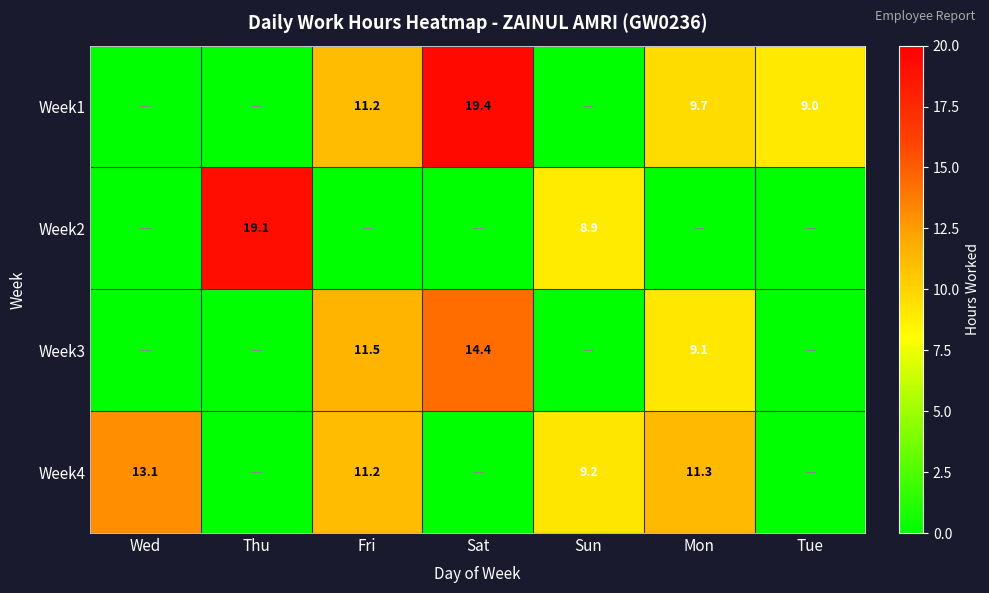

At which category is the sum across all series the highest?

Fri